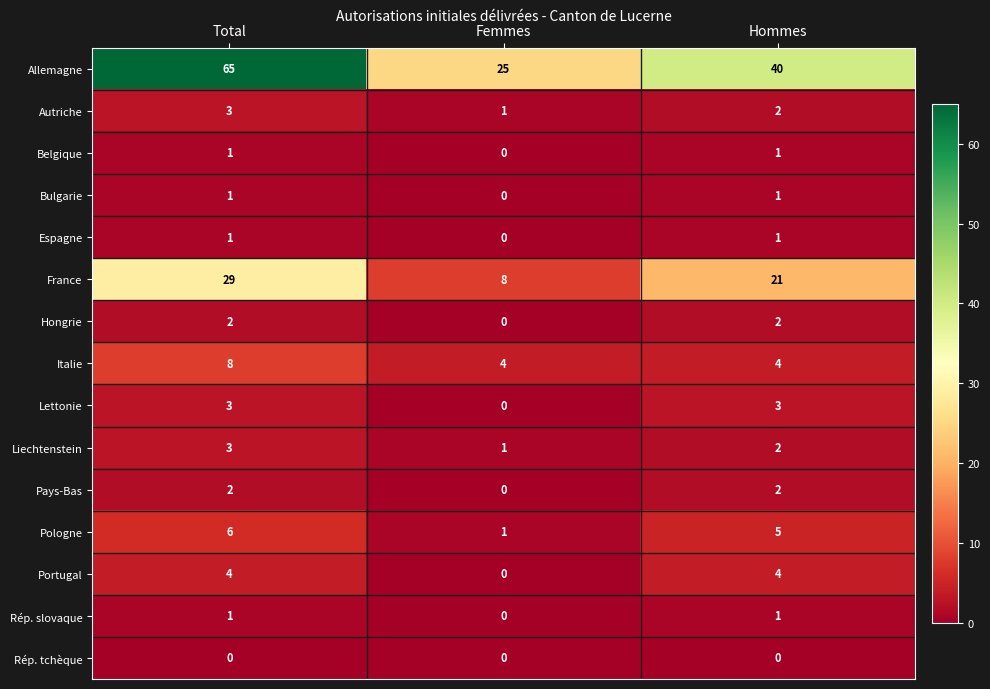

How many Allemagne values are between 25 and 65?

3